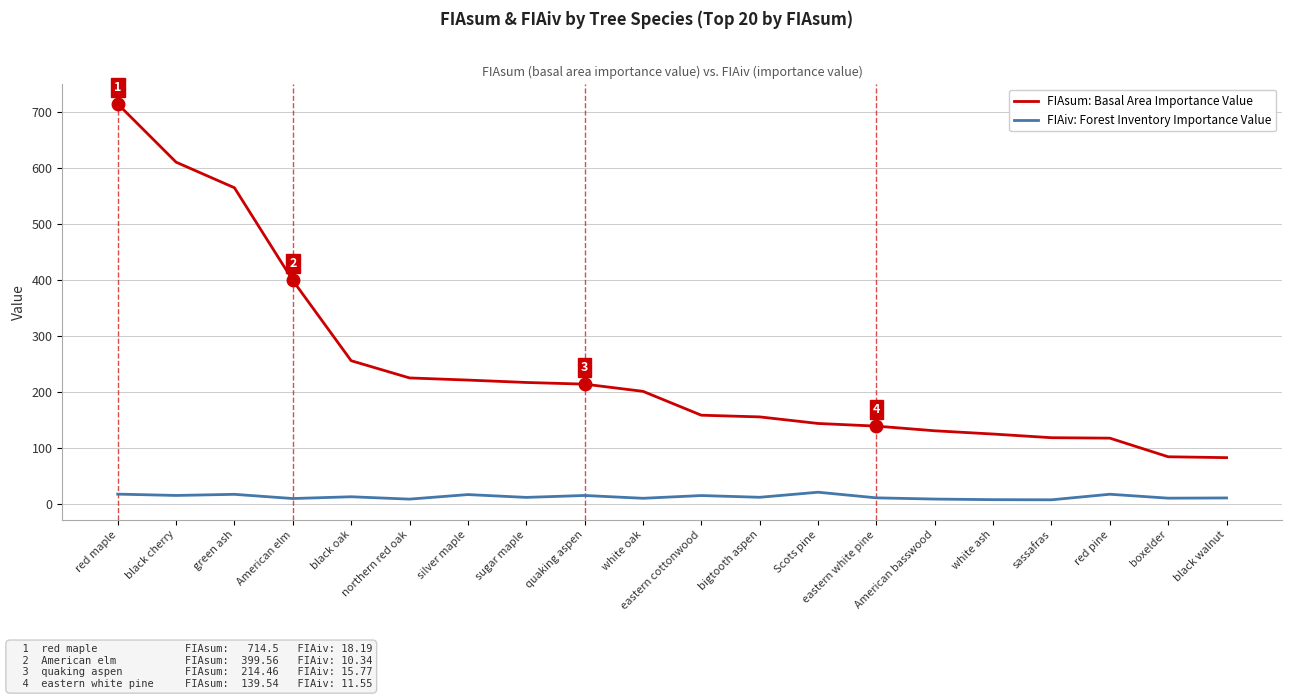

The FIAiv: Forest Inventory Importance Value series shows 10.3 at American elm. True or false?

True